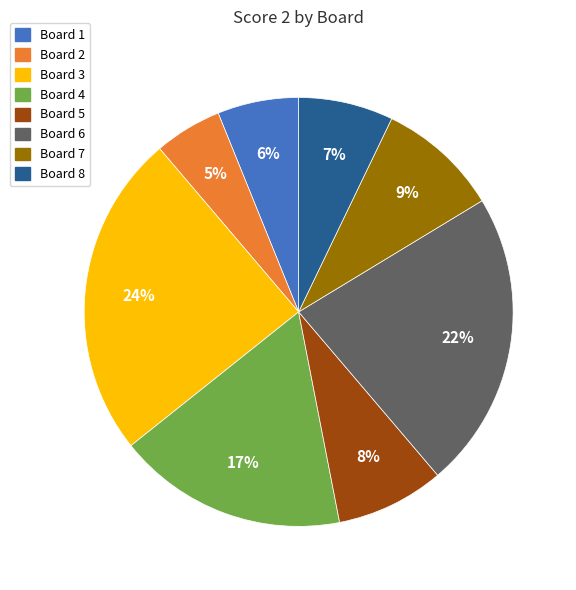

Do Board 8 and Board 2 together represent more than half of the pie?

No